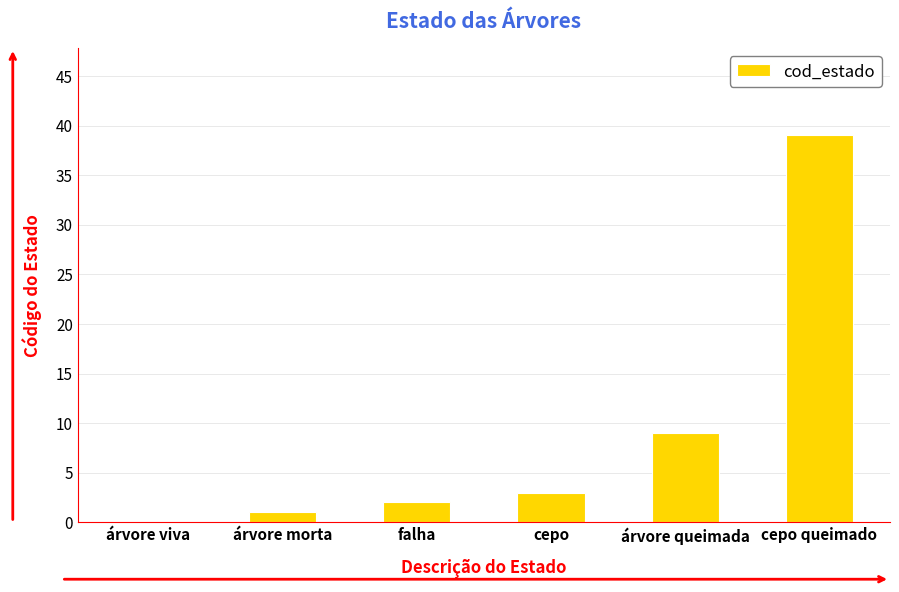

Reading right to left, extract all data points from this chart.

cepo queimado=39	árvore queimada=9	cepo=3	falha=2	árvore morta=1	árvore viva=0